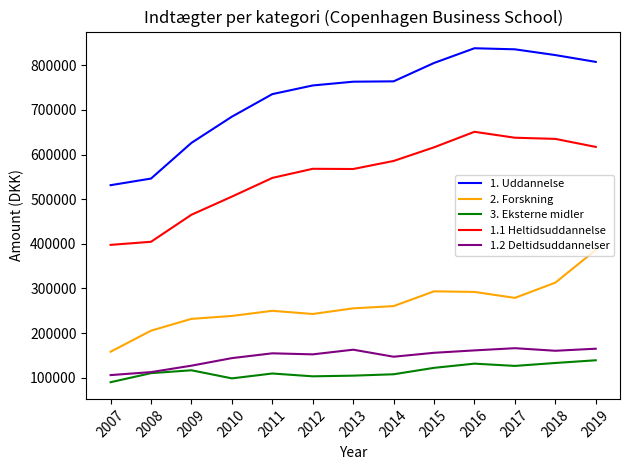

What is the approximate value of 1.1 Heltidsuddannelse at 2013?

567588.5